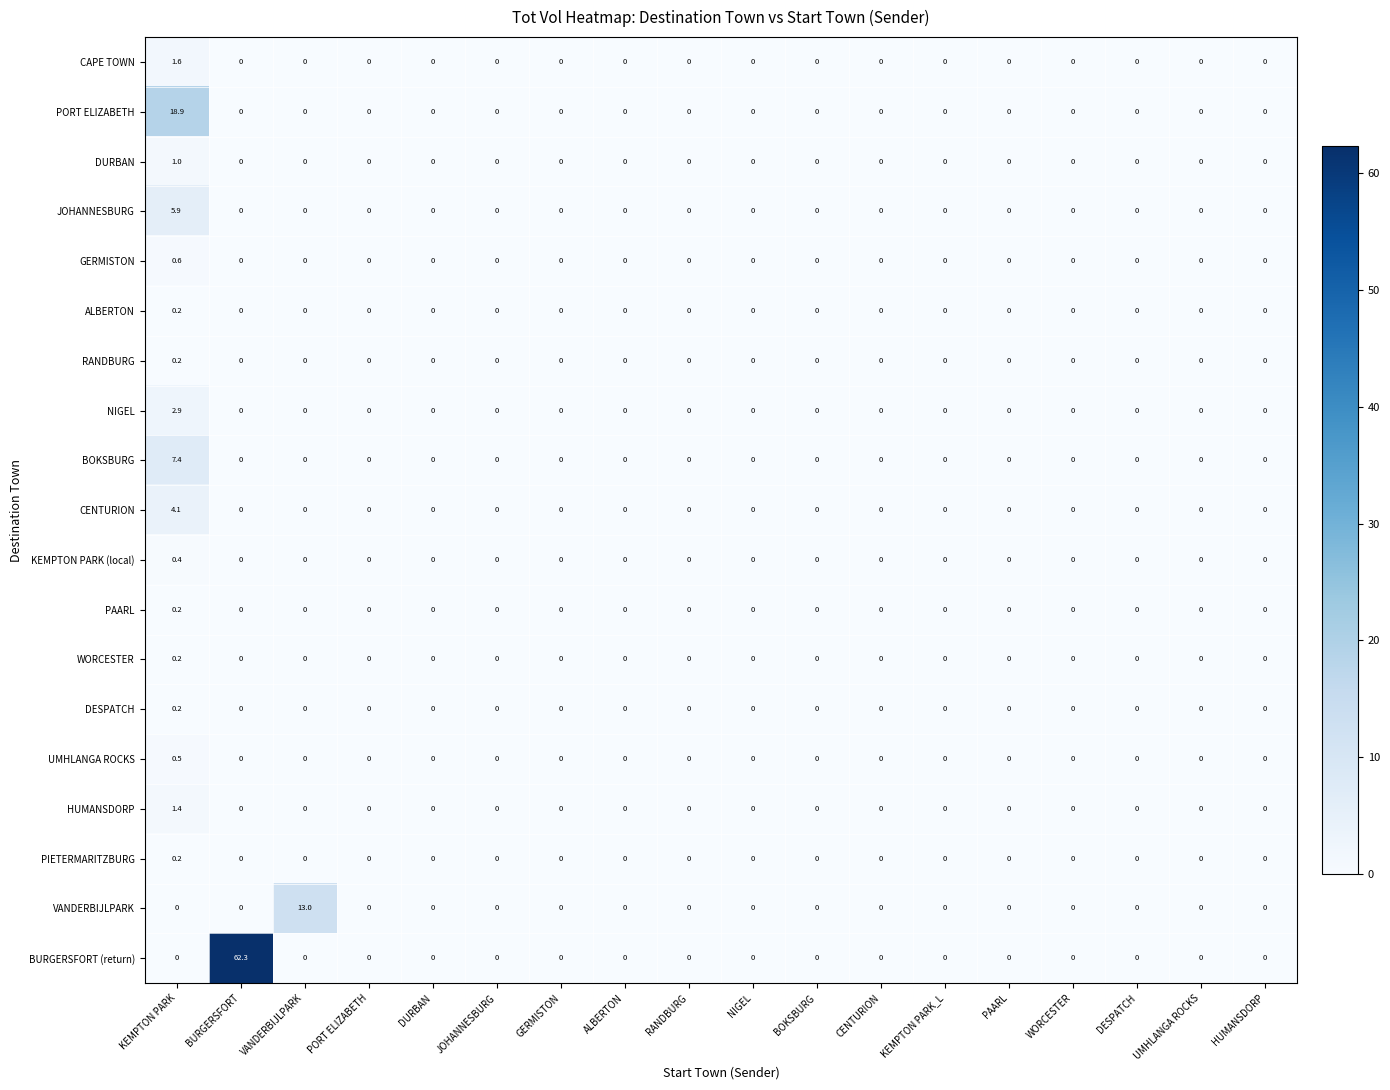

Which series has the largest total across all categories?

BURGERSFORT (return)